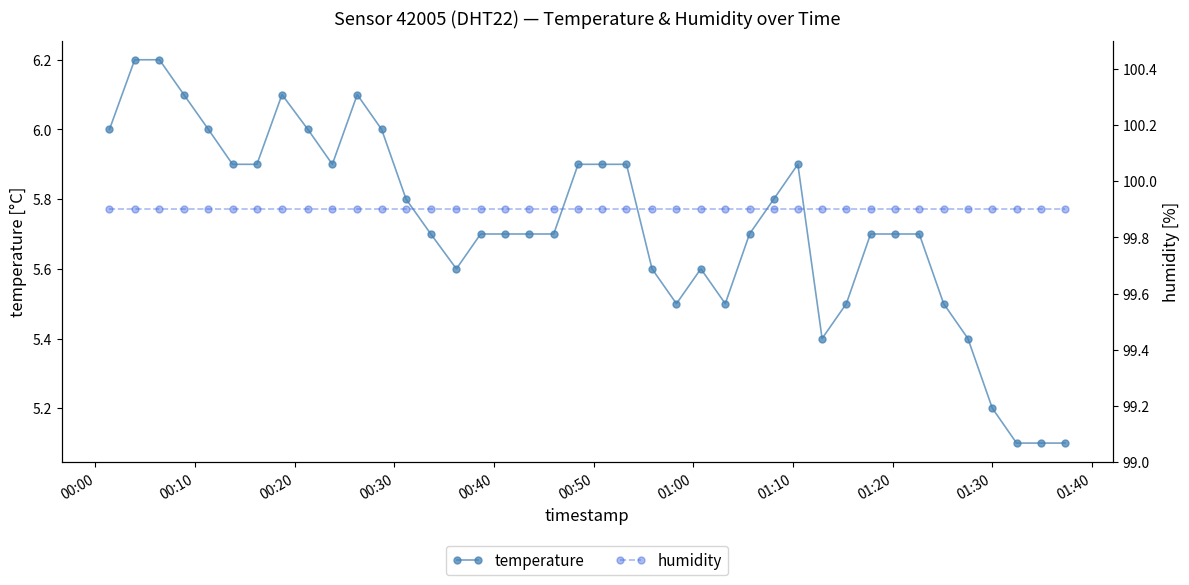

The value of humidity at 20 is 140.6. True or false?

False